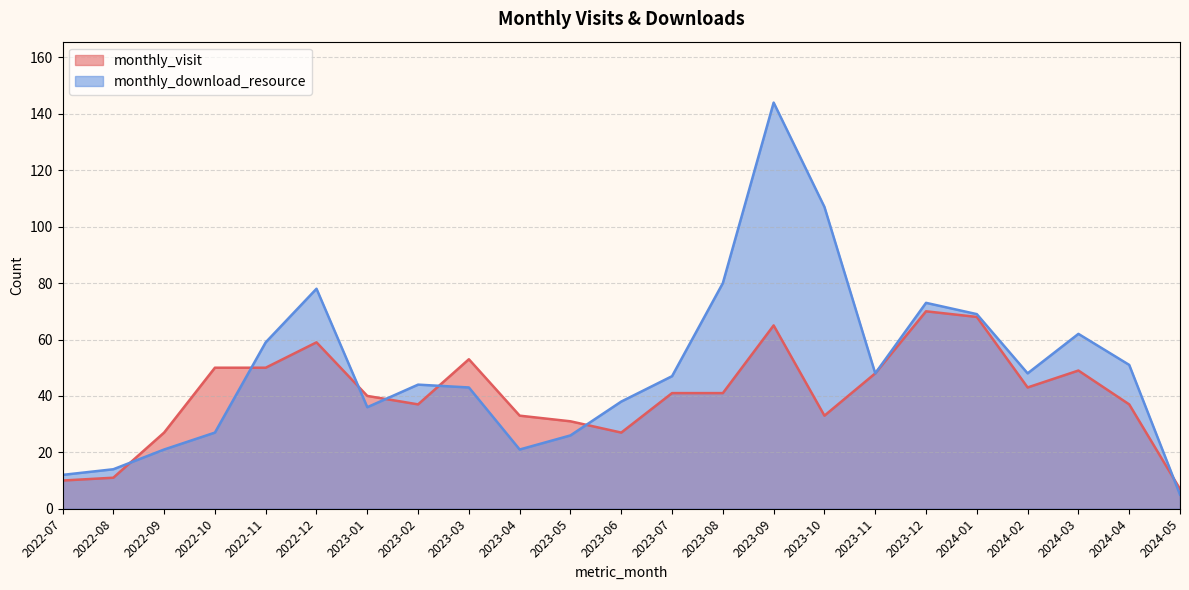

Where is monthly_visit nearest to the value 38?

2023-02